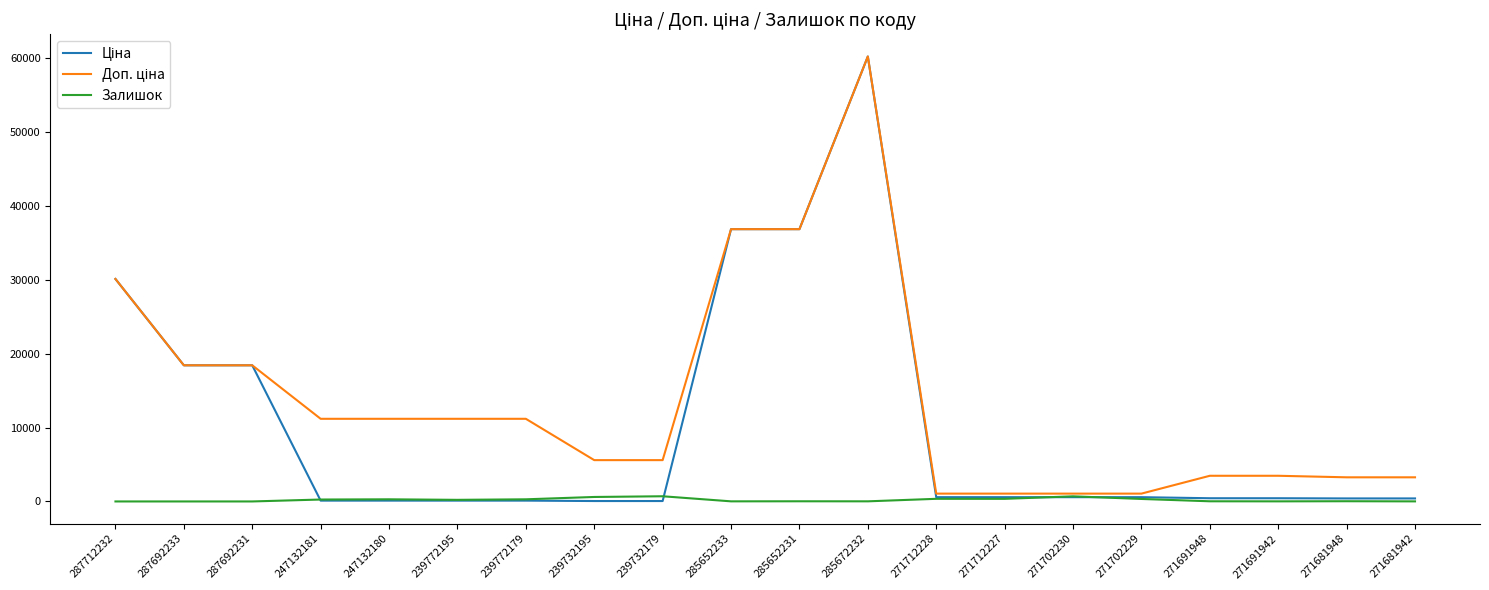

Is this an area chart (filled region under the line)?

No